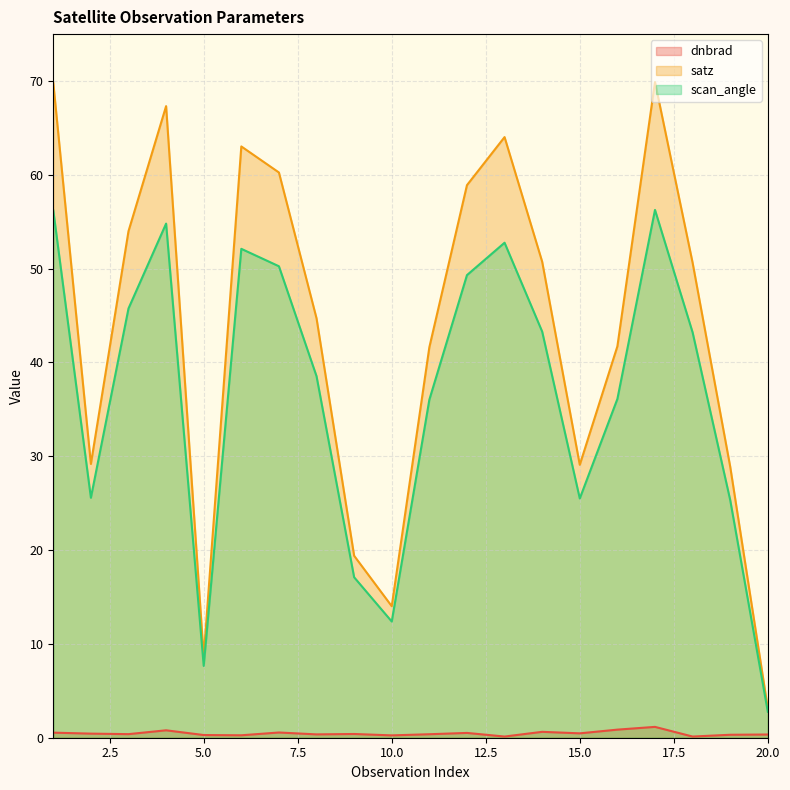

True or false: satz has a value of 67.3 at 4.

True